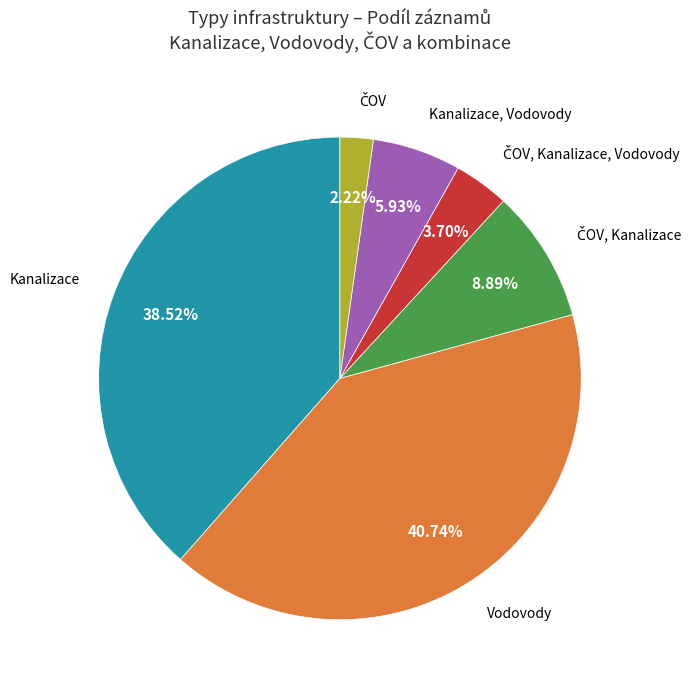

Does any single category account for the majority?

No